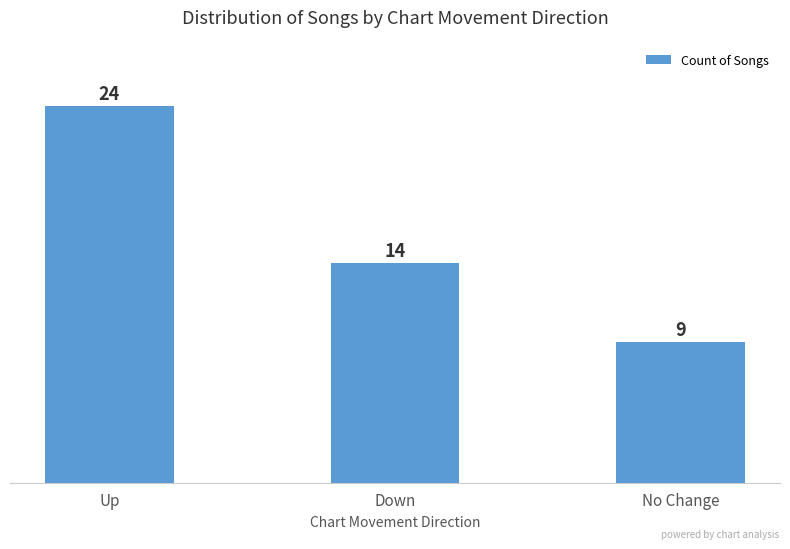

At which category does the chart reach its minimum across all series?

No Change